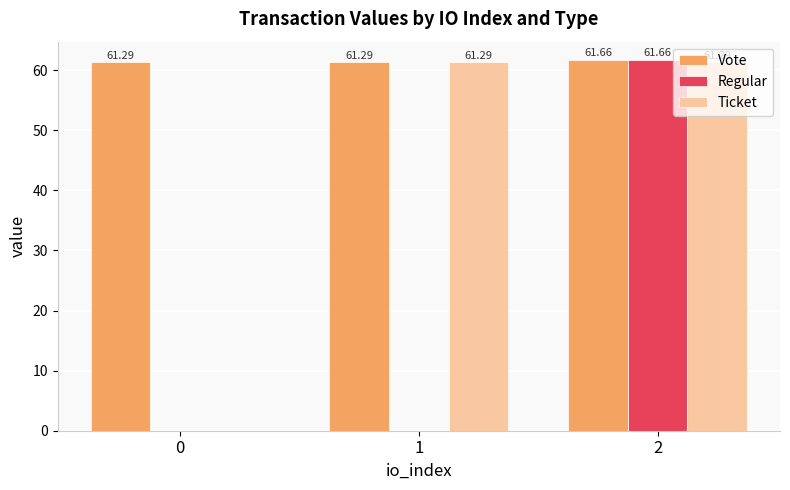

Which series has the largest range (max minus min)?

Regular